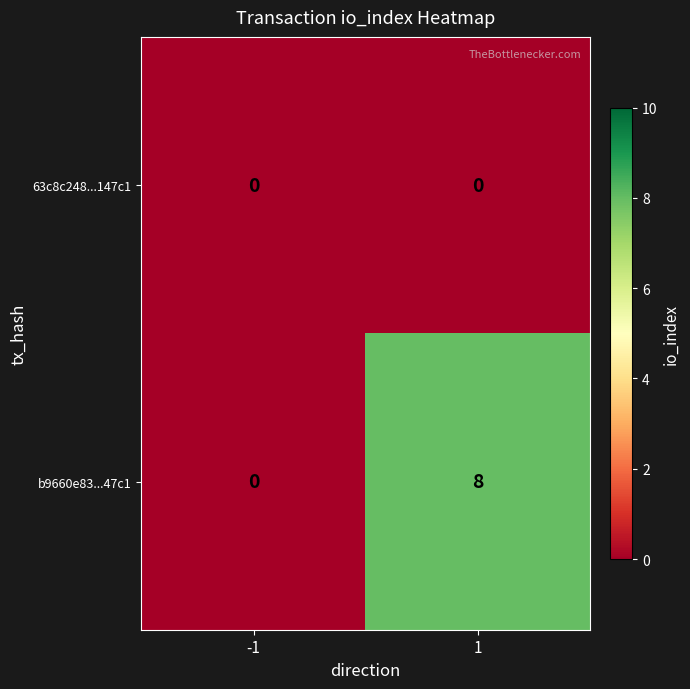

Is it true that 63c8c248...147c1 equals 0 at 1?

True